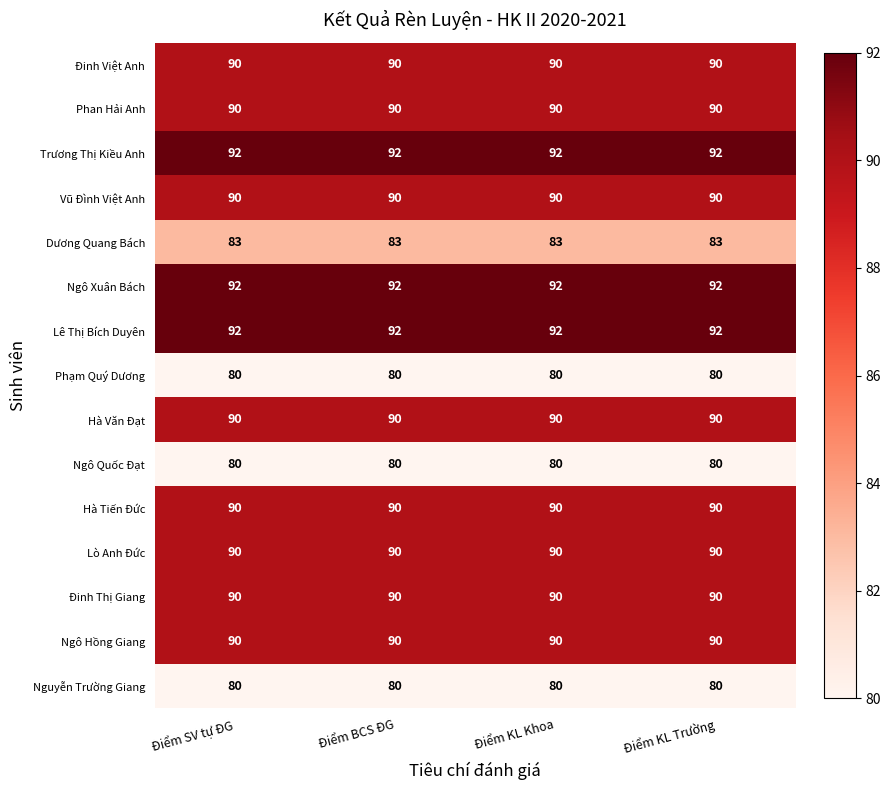

What is the sum of all Vũ Đình Việt Anh values?

360